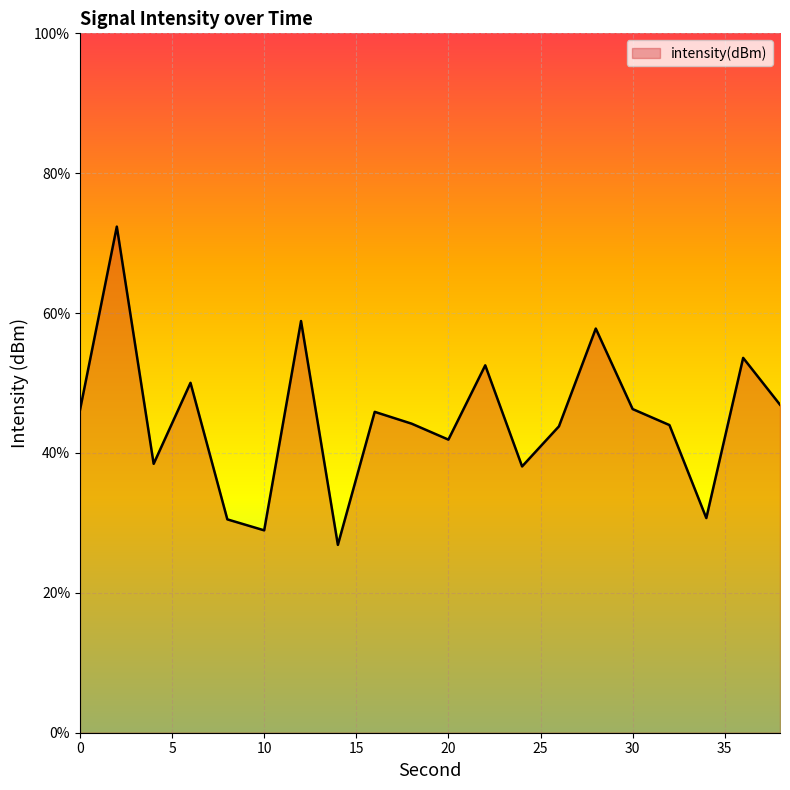

Which has a higher value, 20 or 10?

20